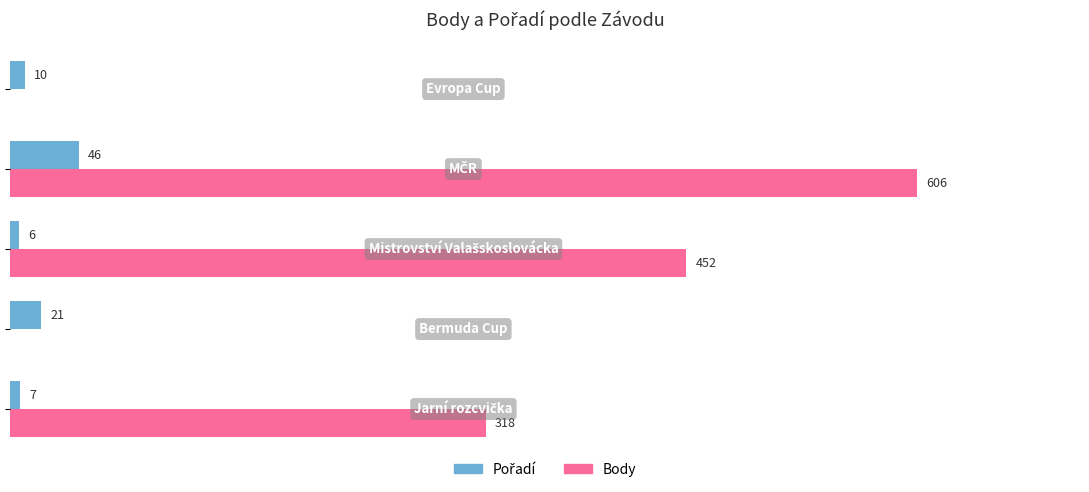

Which series has the largest total across all categories?

Body